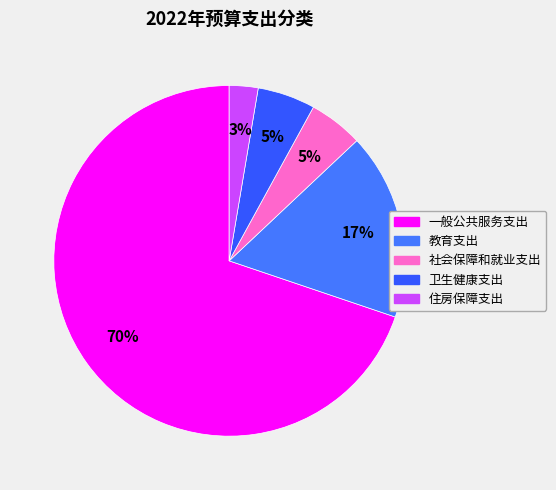

To the nearest percent, what percentage of the pie is 住房保障支出?

3%